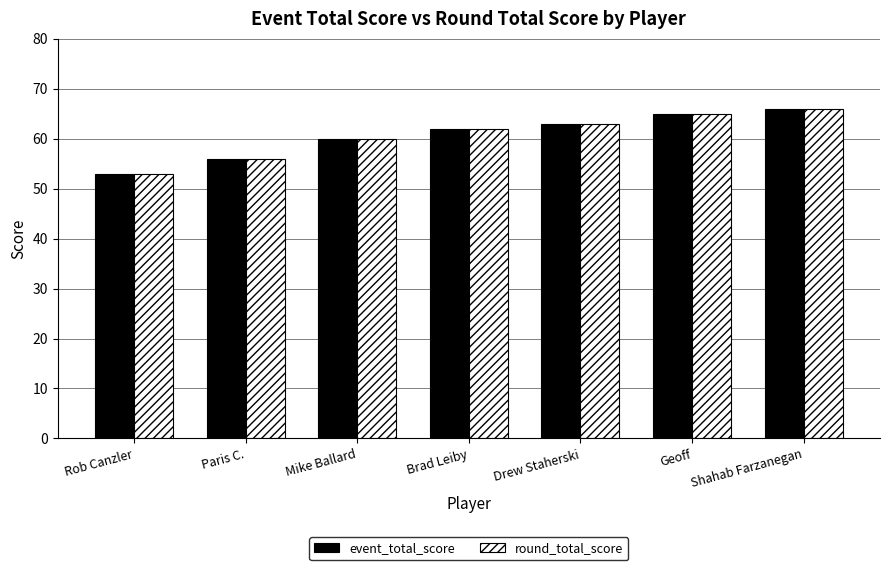

What is the difference between the event_total_score values at Drew Staherski and Paris C.?

7